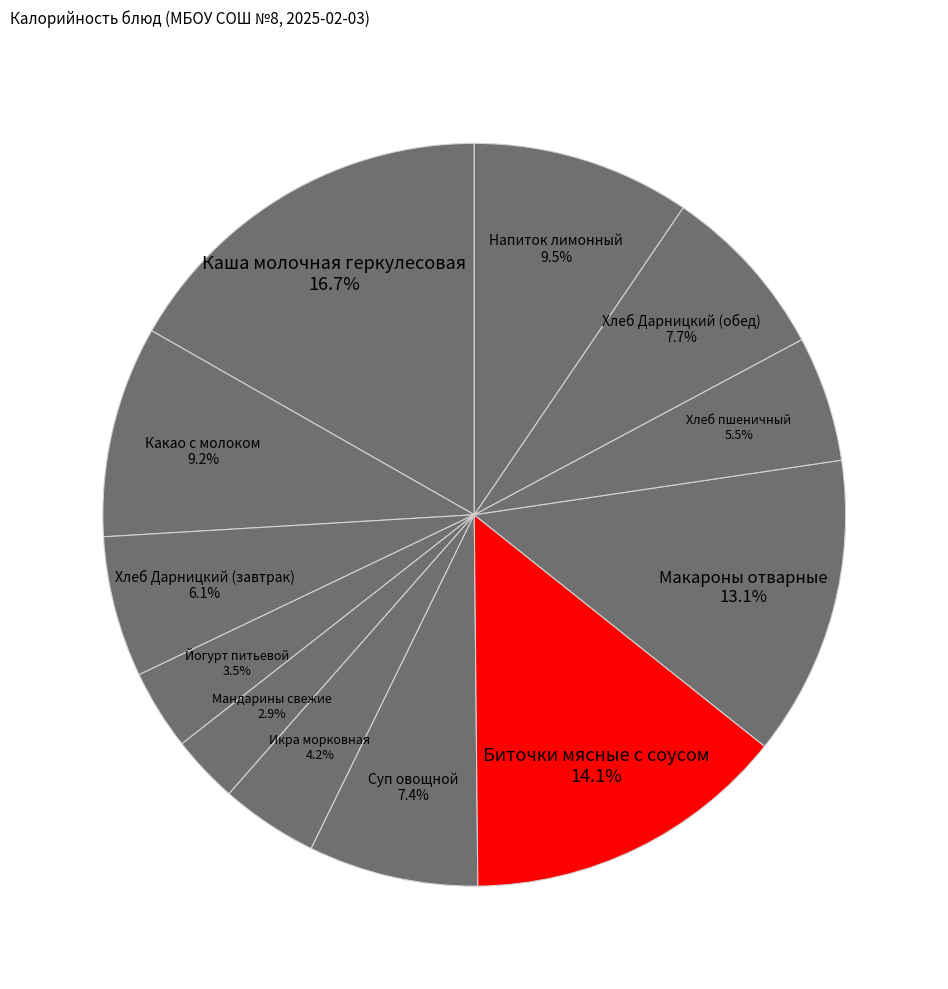

The Икра морковная slice represents 4% of the pie. True or false?

True